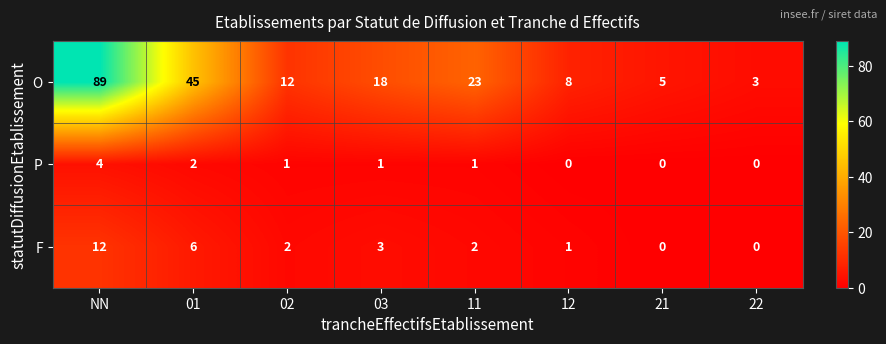

What is the difference between the maximum and minimum values in the O series?

86